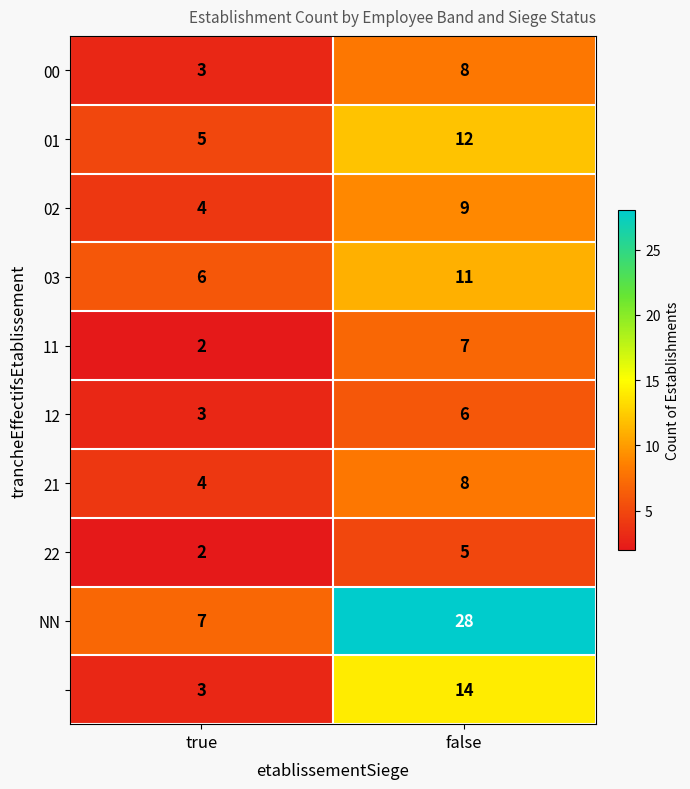

What is the greatest value displayed?

28